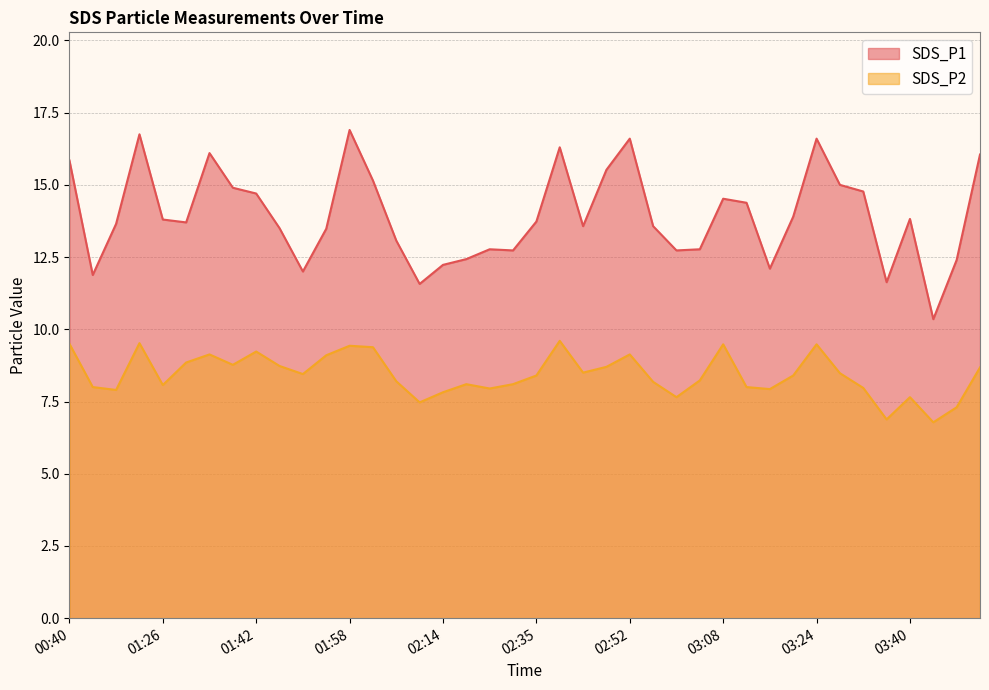

Reading right to left, transcribe all the data shown in this chart.

SDS_P1: 16.1	12.4	10.3	13.8	11.6	14.8	15.0	16.6	13.9	12.1	14.4	14.5	12.8	12.7	13.6	16.6	15.5	13.6	16.3	13.7	12.7	12.8	12.4	12.2	11.6	13.1	15.2	16.9	13.5	12.0	13.5	14.7	14.9	16.1	13.7	13.8	16.8	13.7	11.9	15.8
SDS_P2: 8.7	7.3	6.8	7.7	6.9	8.0	8.5	9.5	8.4	7.9	8.0	9.5	8.2	7.7	8.2	9.1	8.7	8.5	9.6	8.4	8.1	8.0	8.1	7.8	7.5	8.2	9.4	9.4	9.1	8.4	8.7	9.2	8.8	9.1	8.8	8.1	9.5	7.9	8.0	9.5